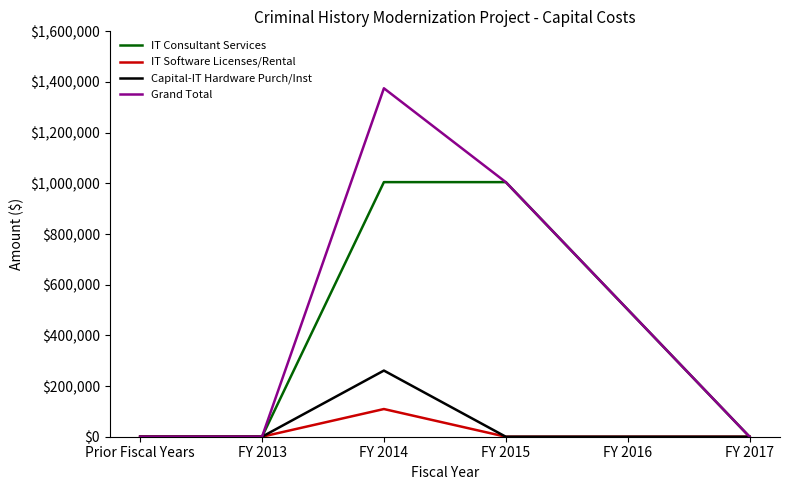

At which category is the sum across all series the highest?

FY 2014